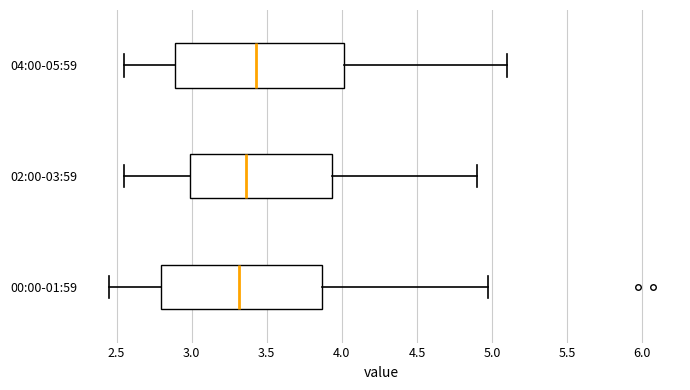

Where does the median line of the box for 00:00-01:59 sit on the x-axis? The values are not printed on the chart, so give them approximately, as read against the axis.

3.30